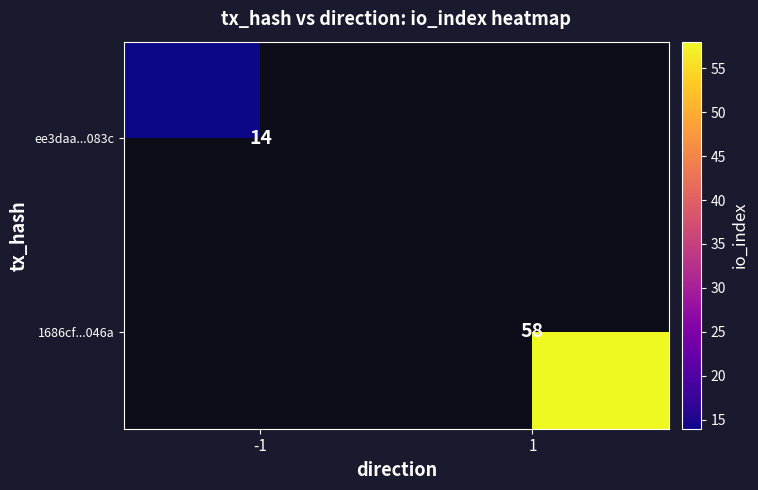

The ee3daa...083c series shows 14 at -1. True or false?

True